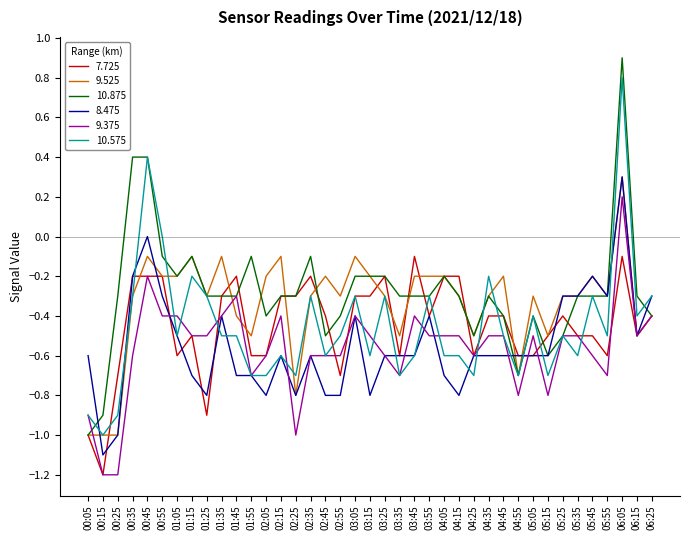

Count the 9.375 values in the range 0 to 1.

1